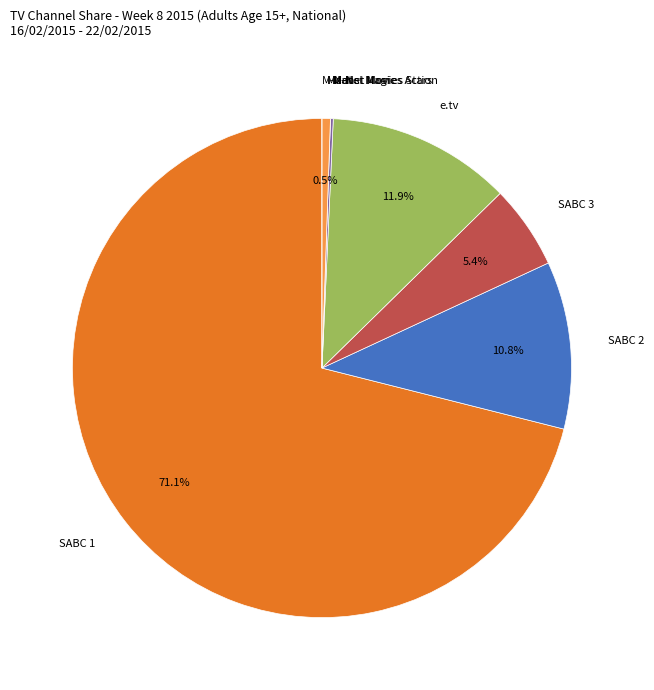

Does any single category account for the majority?

Yes